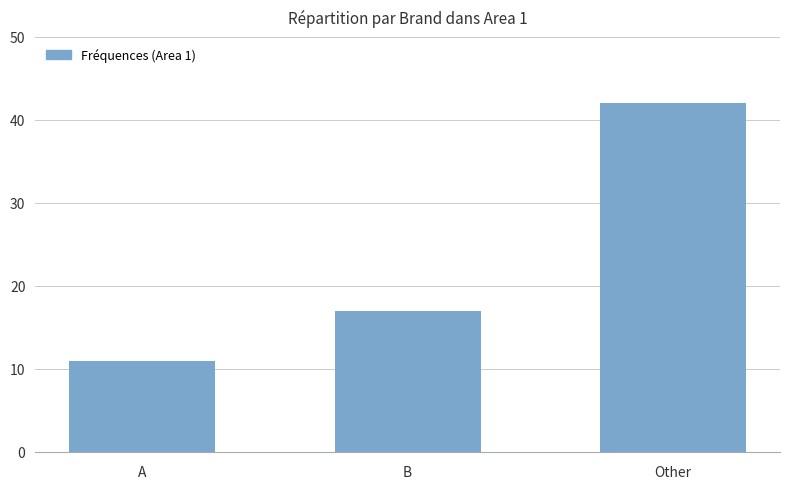

The chart shows a value of 11 at A. True or false?

True